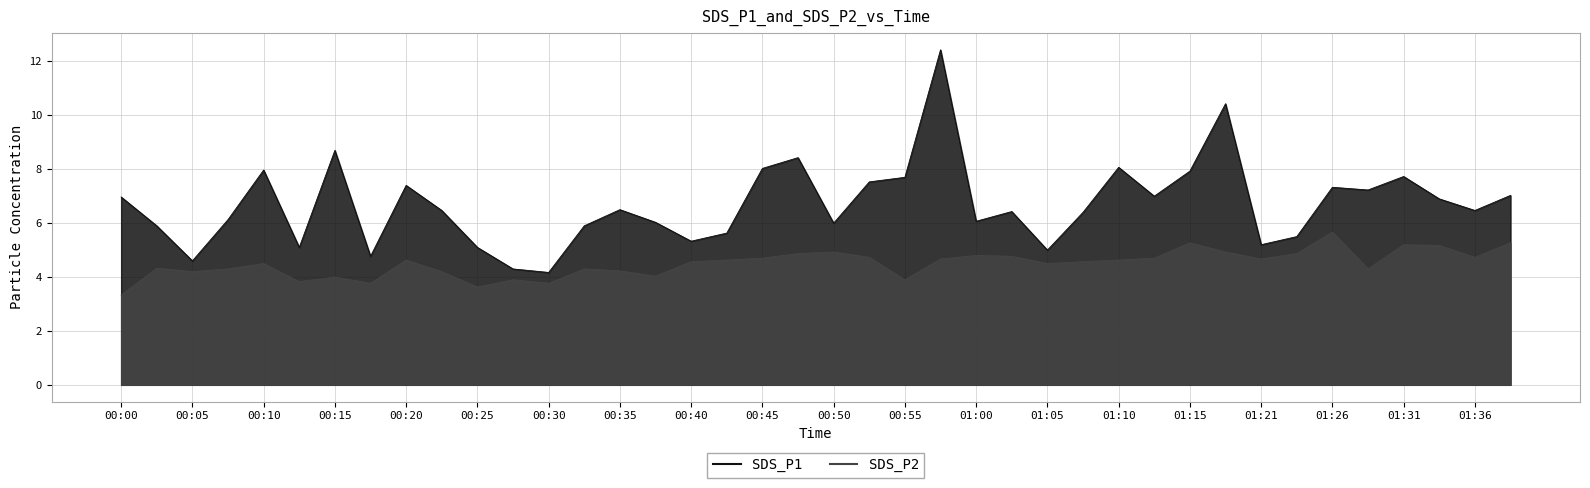

Which category has the lowest value in the SDS_P2 series?

00:00